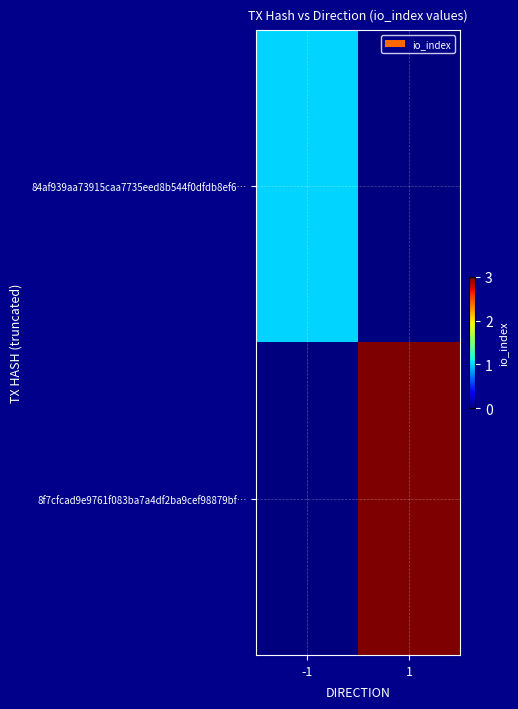

Reading right to left, list all the values displayed in this chart.

84af939aa73915caa7735eed8b544f0dfdb8ef6…: 1=0	-1=1
8f7cfcad9e9761f083ba7a4df2ba9cef98879bf…: 1=3	-1=0